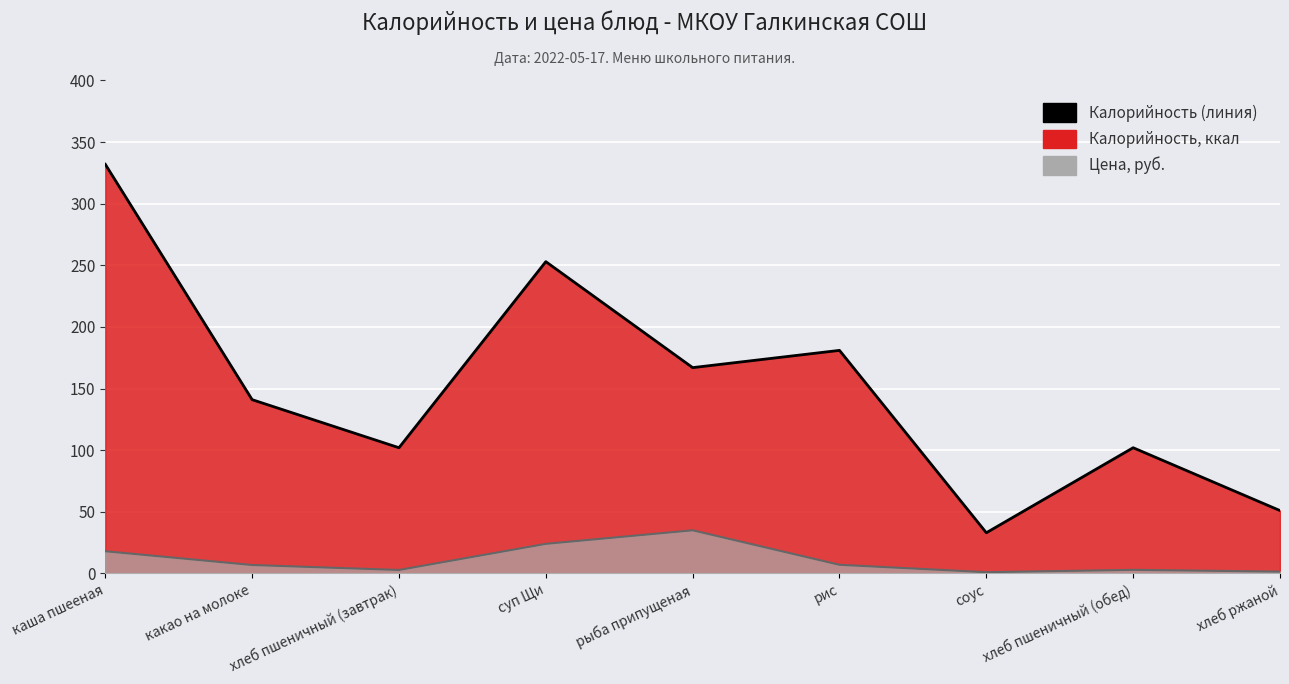

Is it true that the value at соус is 33?

True